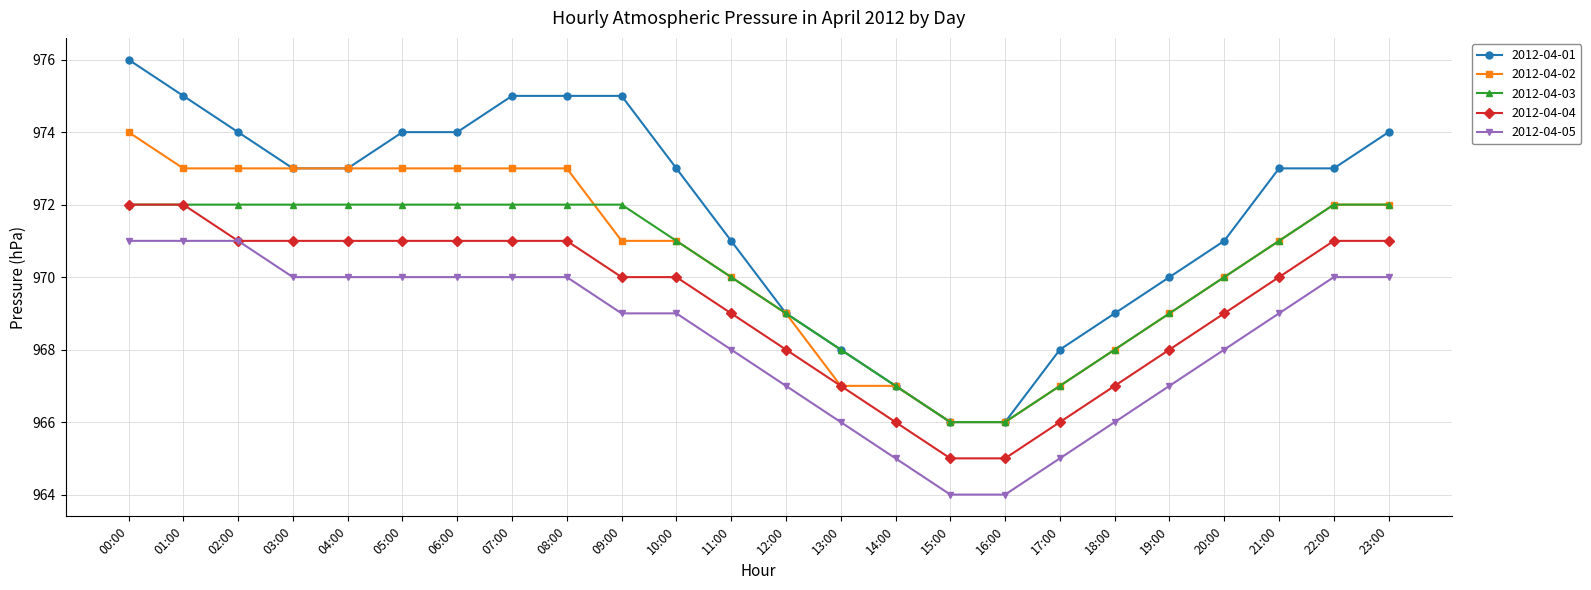

Is it true that 2012-04-02 equals 973 at 07:00?

True